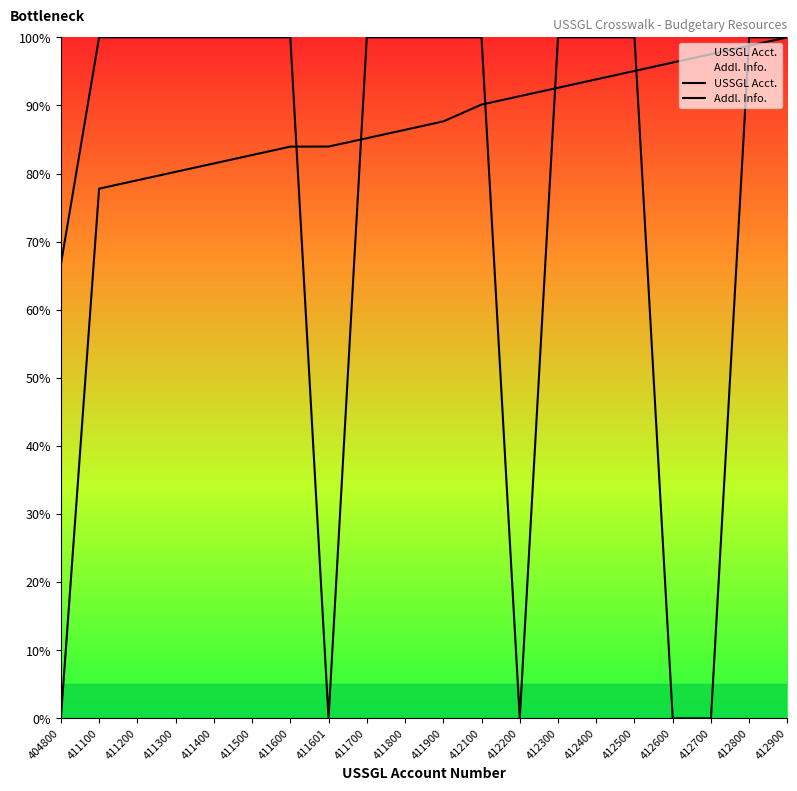

Where do Addl. Info. and USSGL Acct. first cross each other?

411600 and 411601